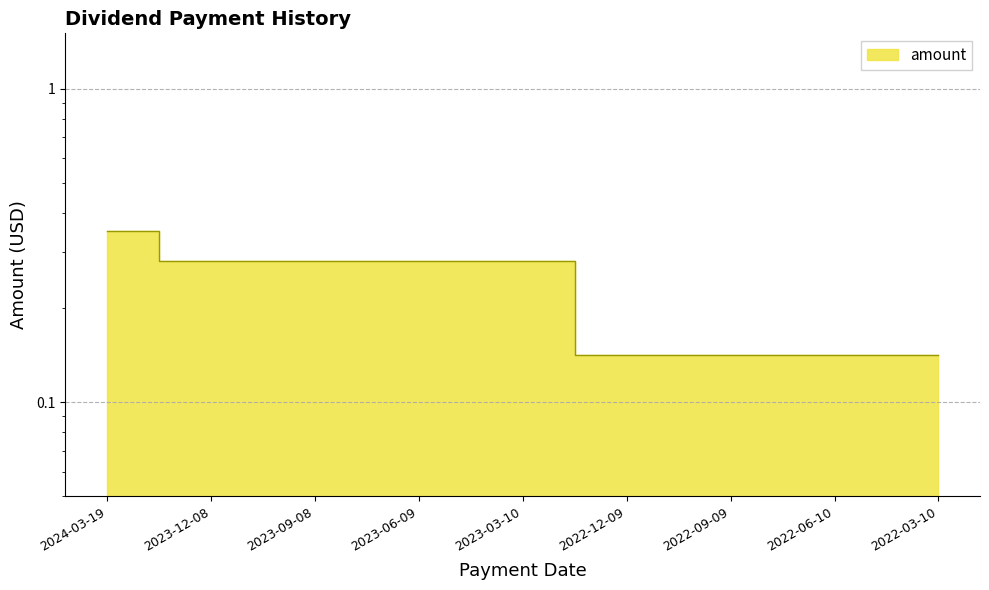

Rank the categories by value from lowest to highest.

2022-12-09, 2022-09-09, 2022-06-10, 2022-03-10, 2023-12-08, 2023-09-08, 2023-06-09, 2023-03-10, 2024-03-19